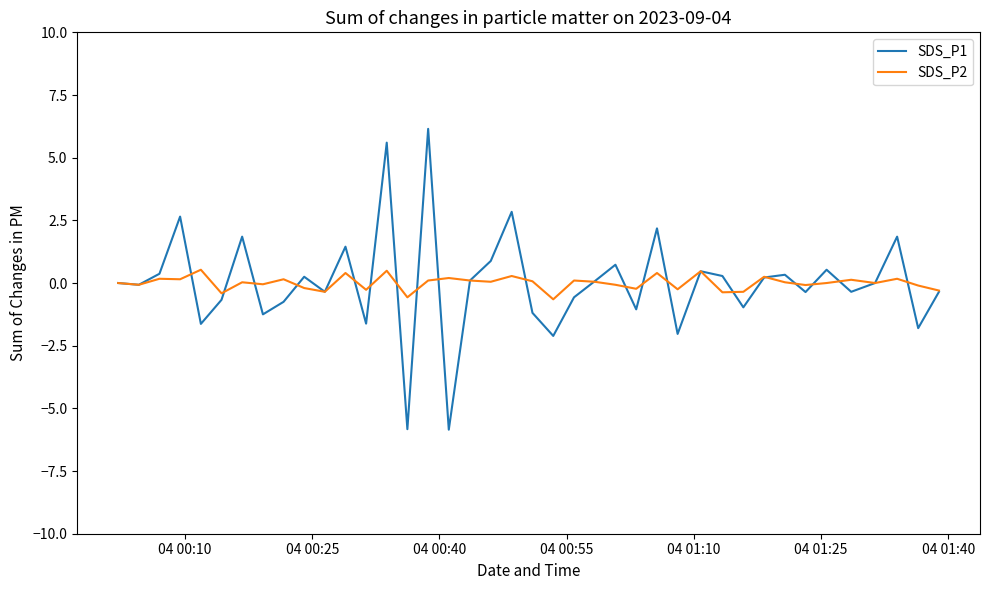

What is the highest value of the SDS_P2 series?

0.5